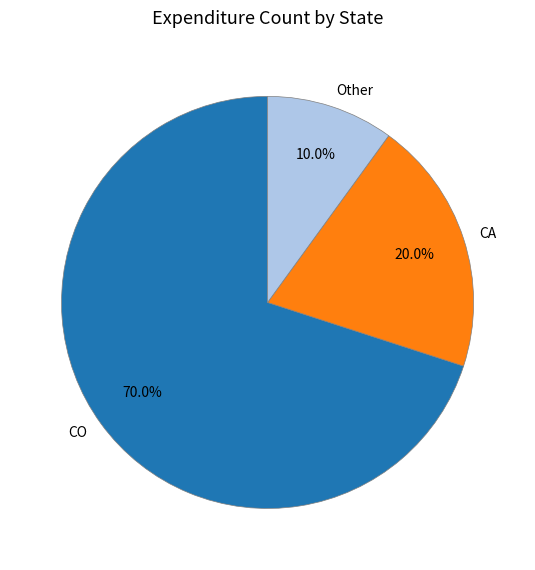

Which category accounts for the majority?

CO